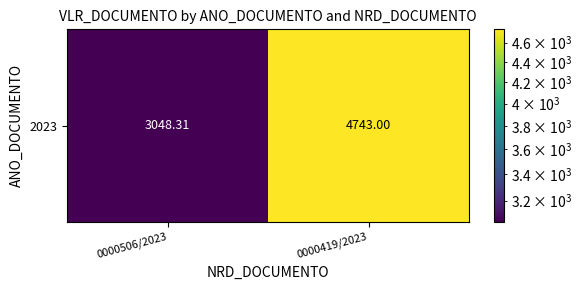

What is the ratio of the value at 0000419/2023 to the value at 0000506/2023?

1.6